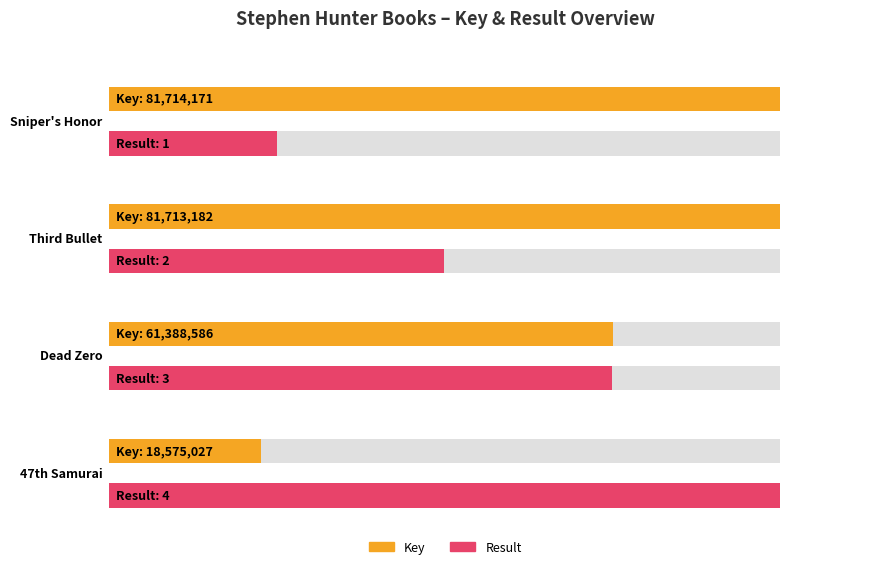

What are all the series names shown in the legend?

Key, Result